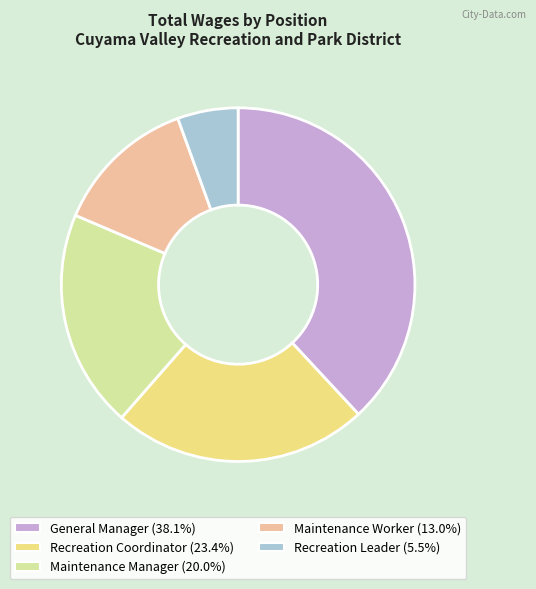

Is there any slice that represents more than half of the pie?

No